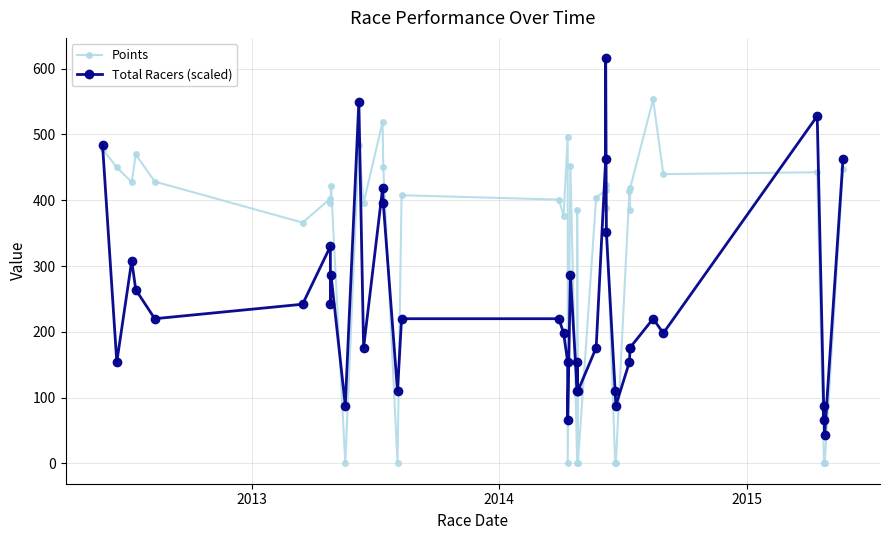

The Total Racers (scaled) series shows 336.2 at 2012. True or false?

False